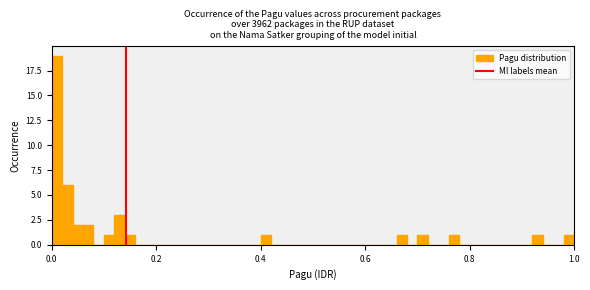

Read against the x-axis, roughly where is the centre of the tallest bar?

0.02